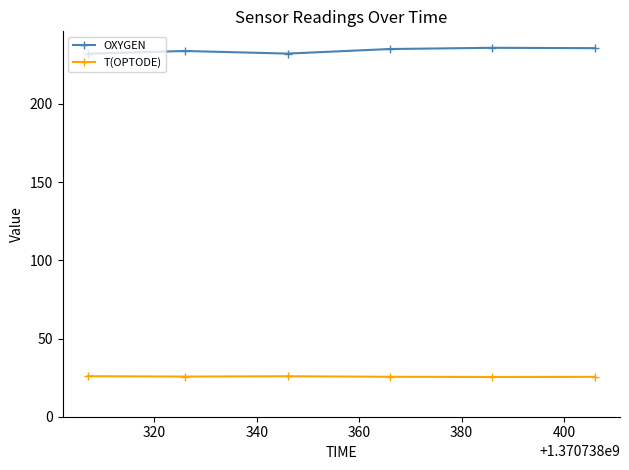

True or false: T(OPTODE) and OXYGEN cross at least once.

False